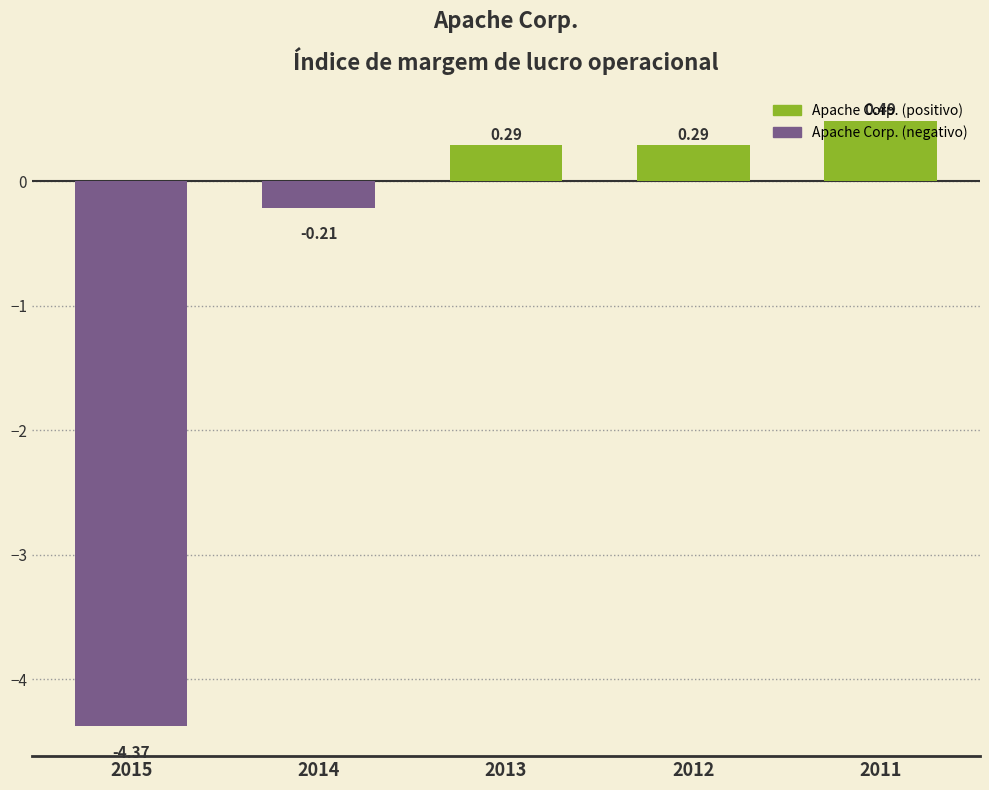

True or false: the data shows 0.7 at 2011.

False